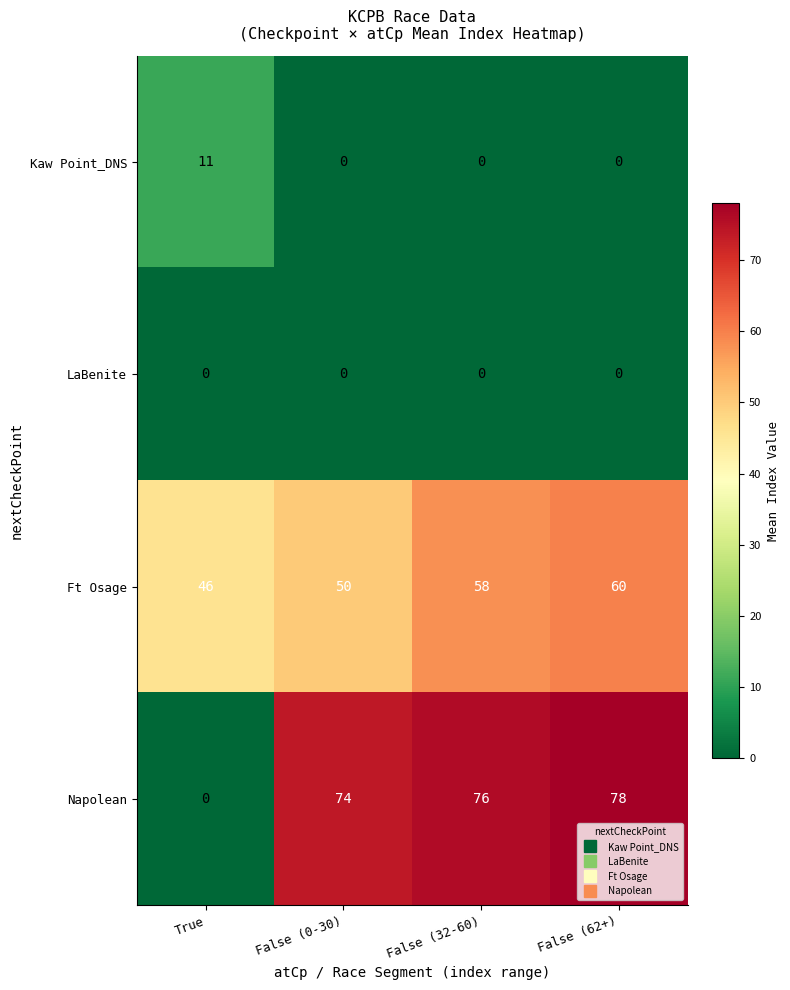

Count the Ft Osage values in the range 50 to 60.

3